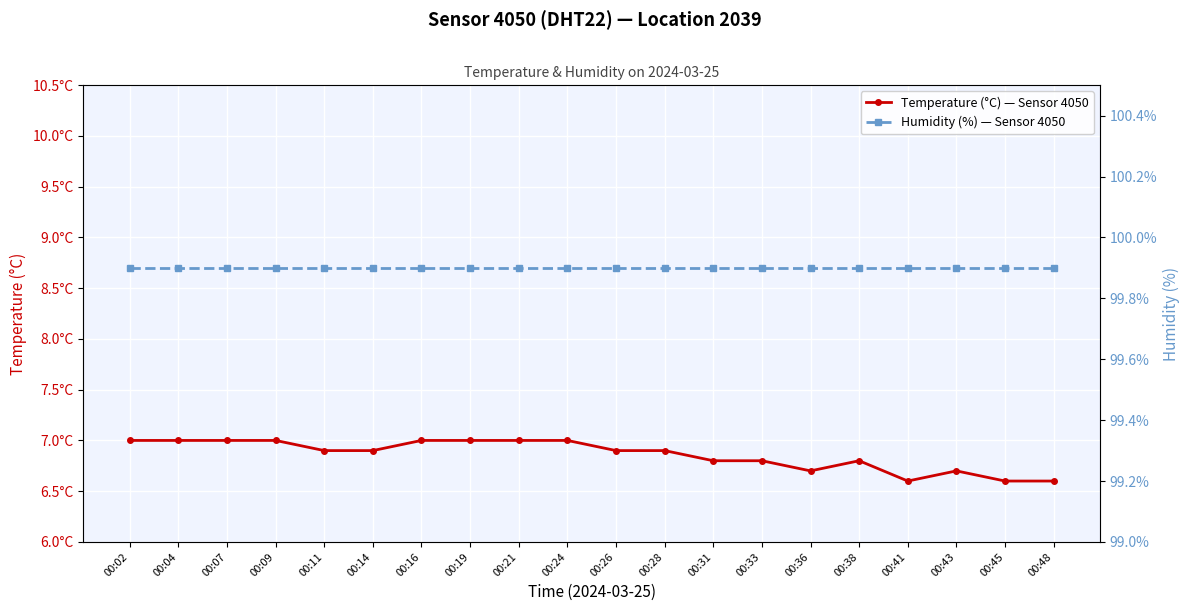

Which series has the largest total across all categories?

Humidity (%) — Sensor 4050